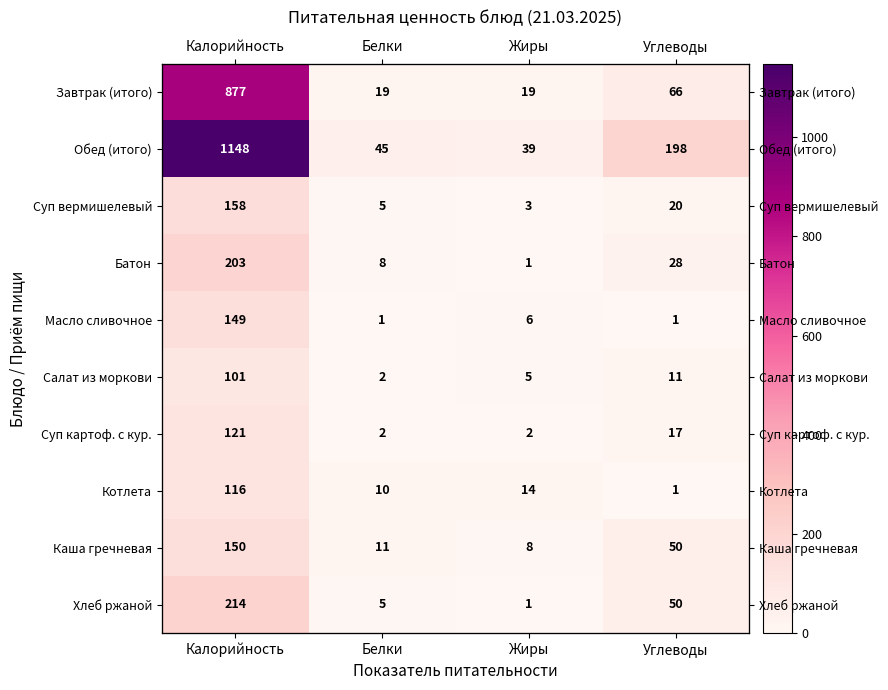

What is the difference between the highest and lowest values at Углеводы?

197